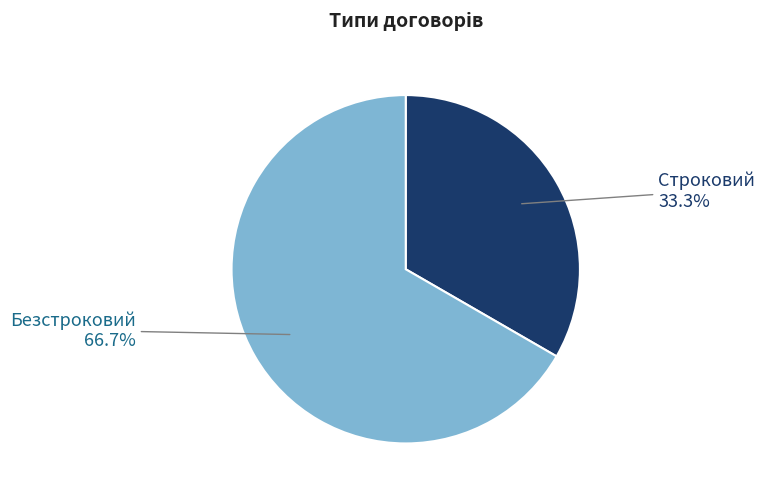

How many slices are in this pie chart?

2